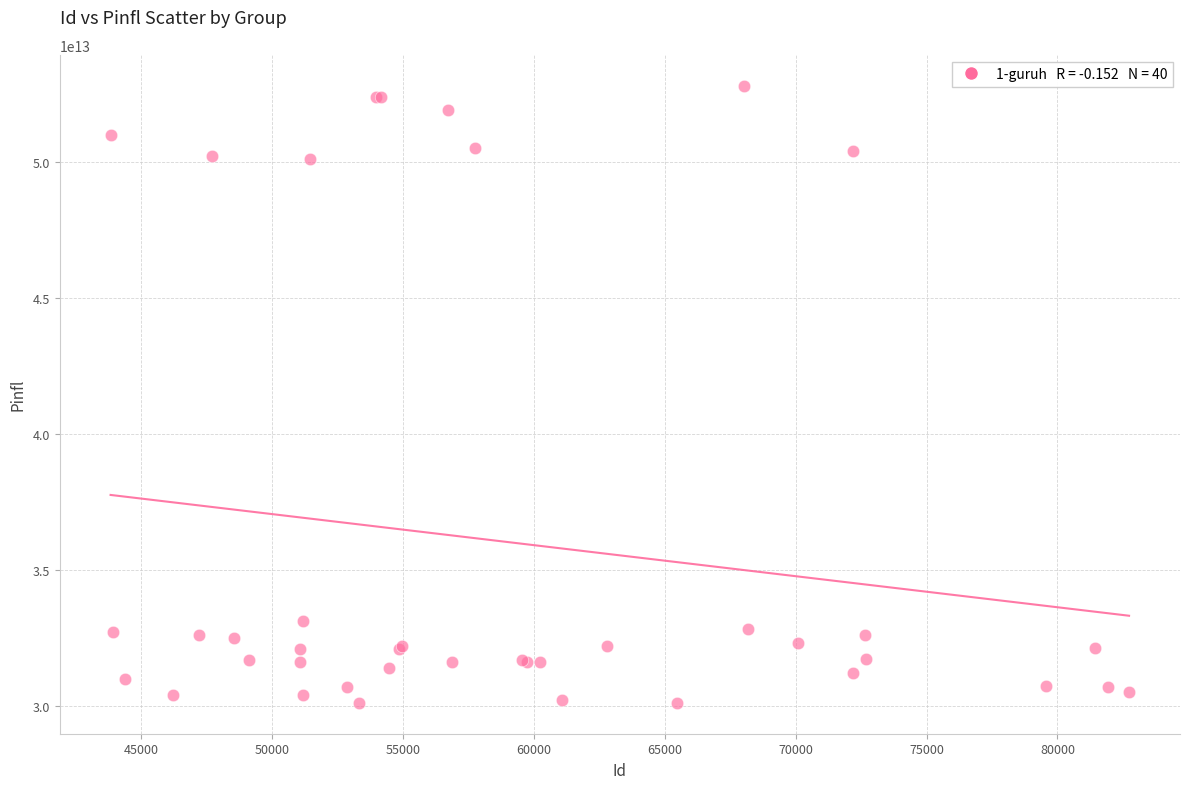

What Y value in the scatter plot is closest to 41460480570043?

33103986980015